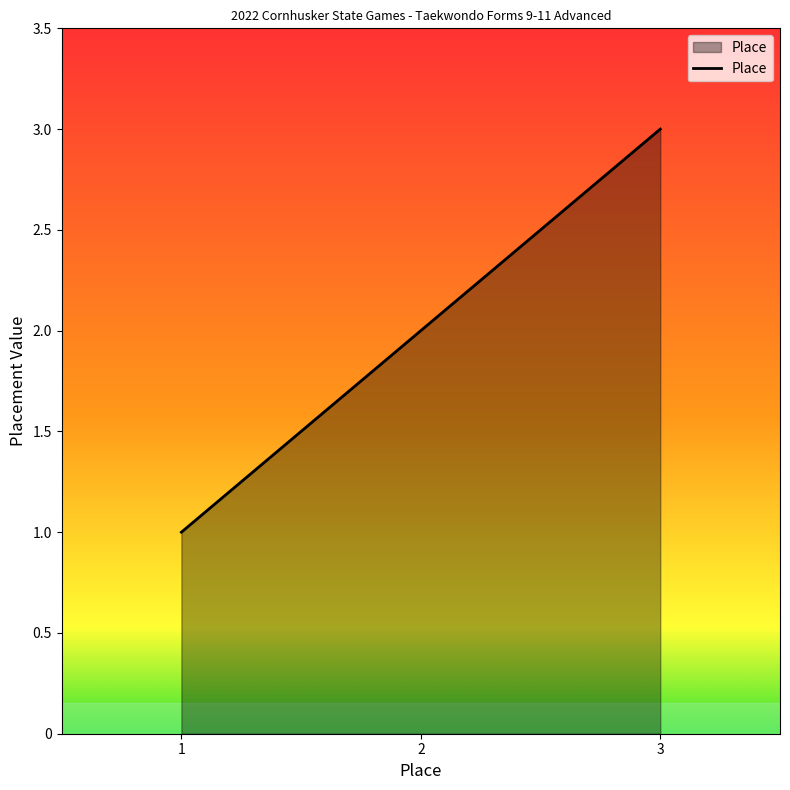

Reading left to right, what are all the values shown in this chart?

1=1	2=2	3=3